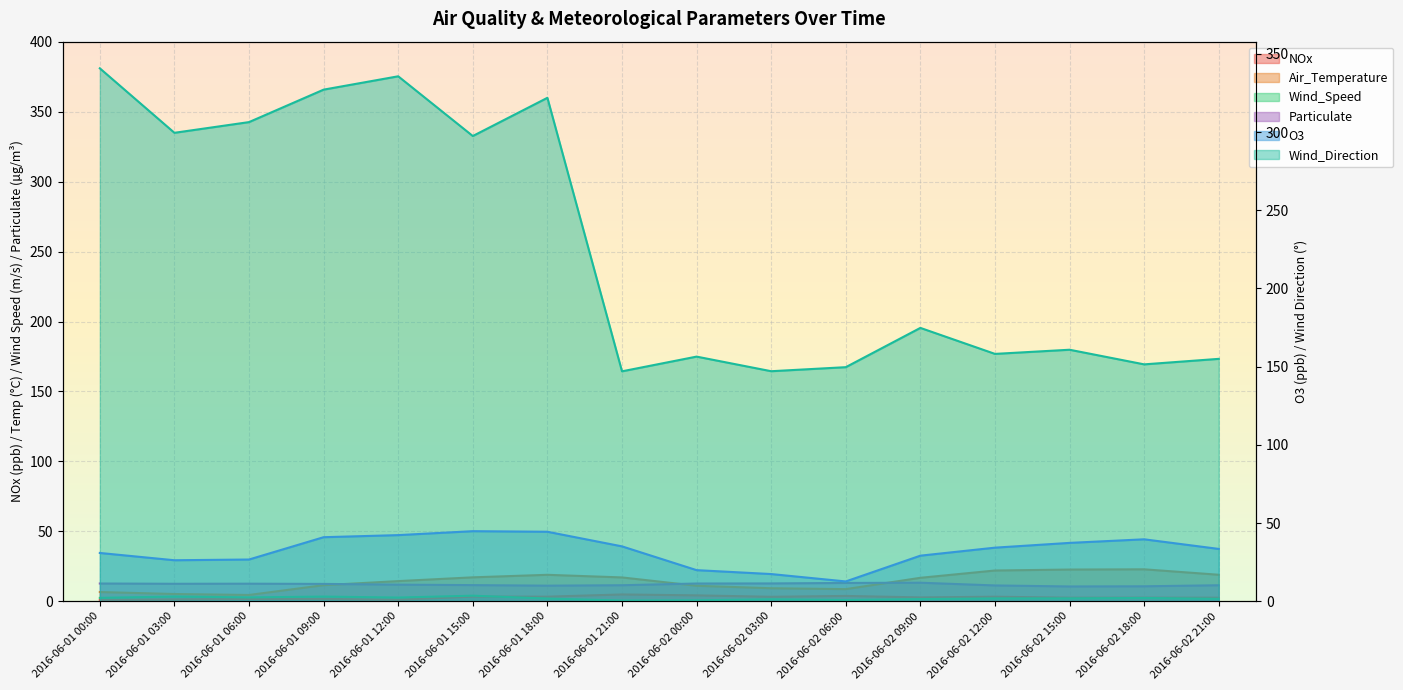

What is the value of the NOx point at the 11th from the left?

3.9